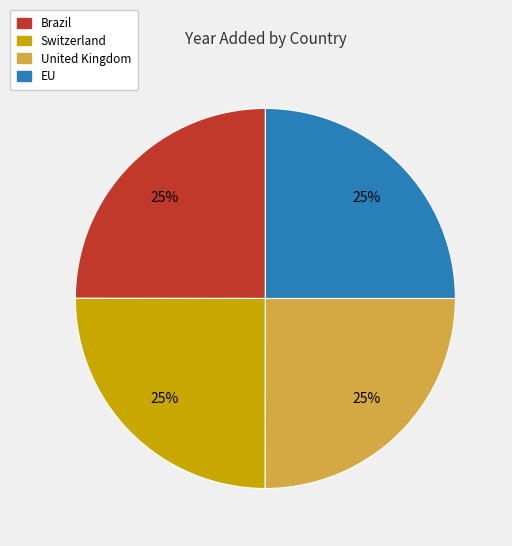

Is Brazil the majority of the pie?

No